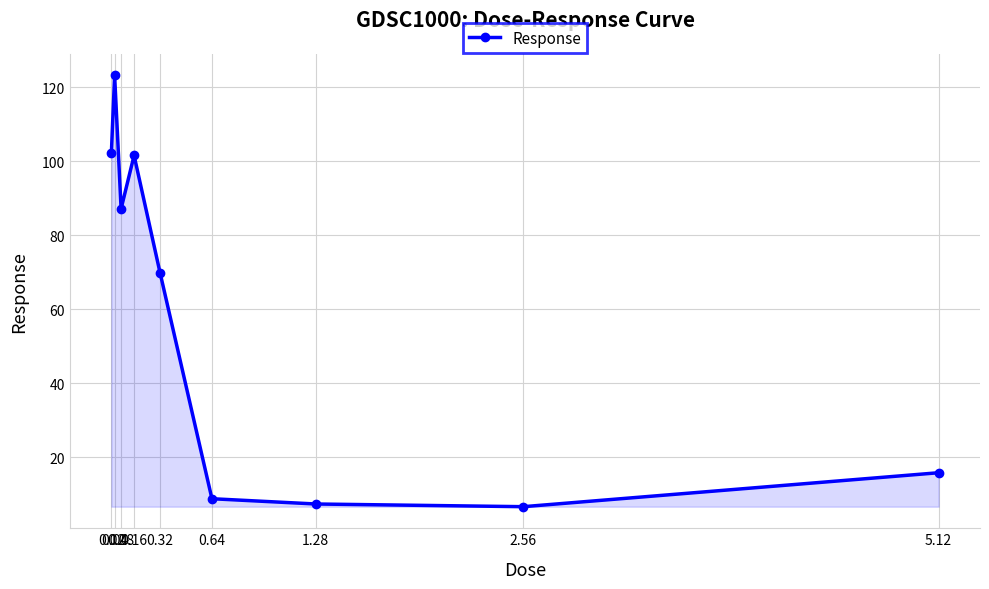

What is the label of the 2nd point from the left?

0.04